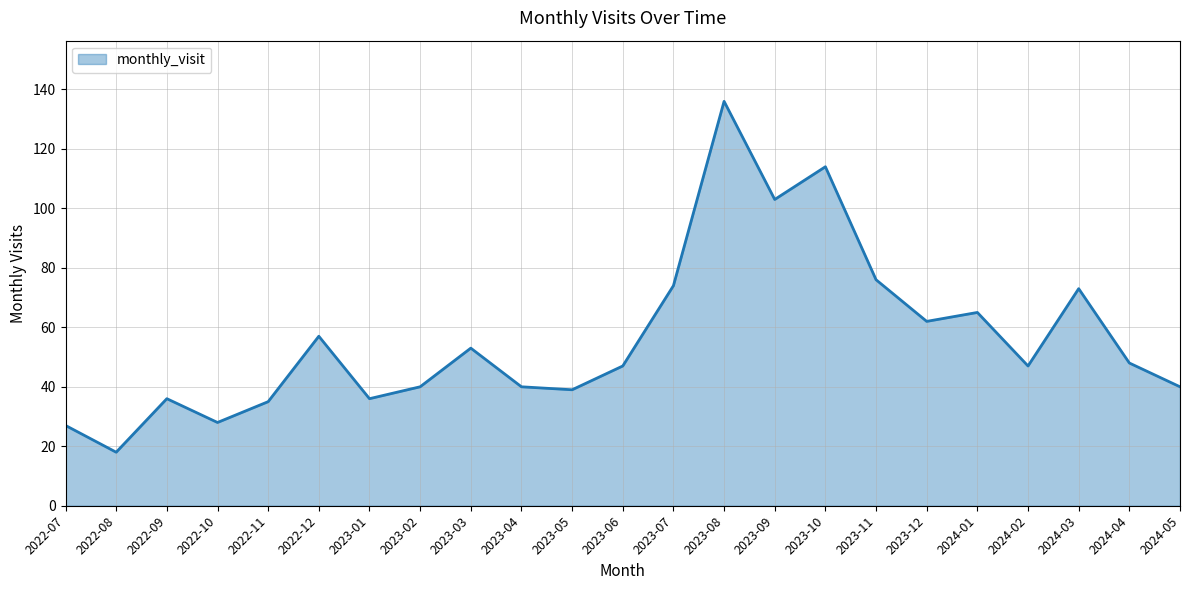

At which category does the chart reach its peak across all series?

2023-08